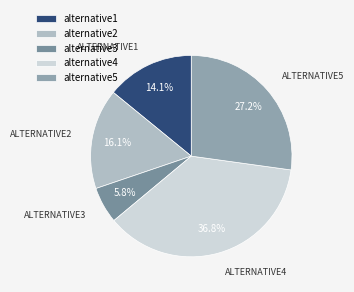

What is the ratio of the value at alternative3 to the value at alternative4?

0.2